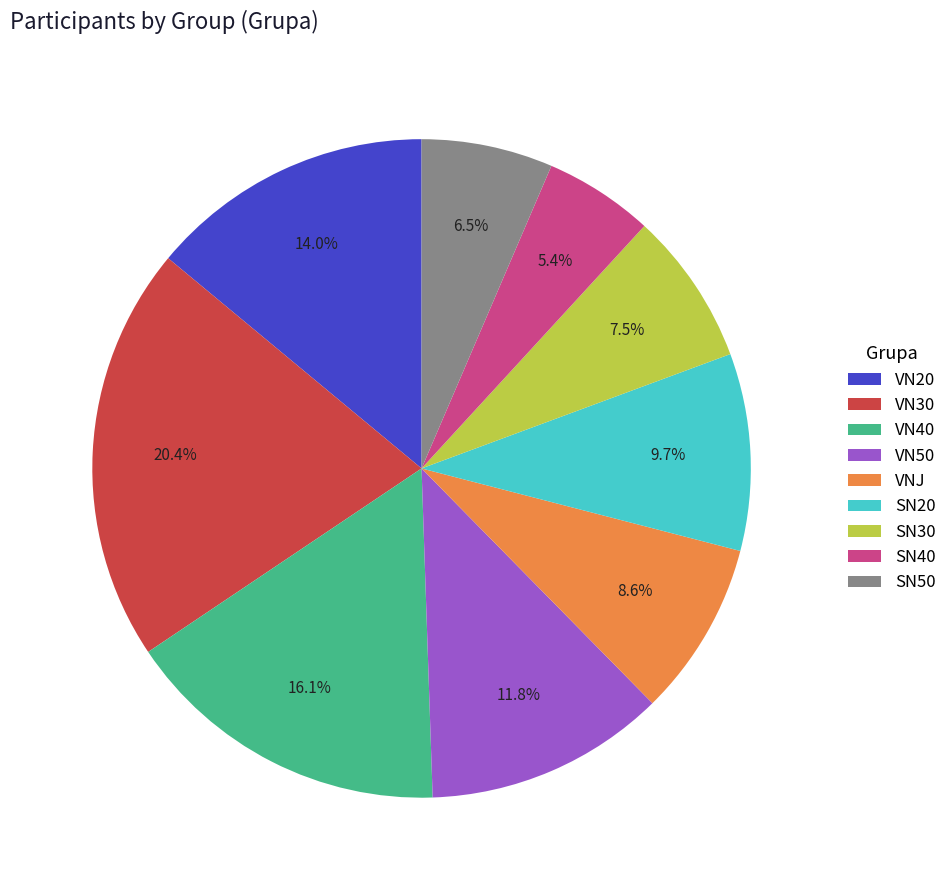

Approximately how many times larger is the value at VN30 compared to SN40?

3.8